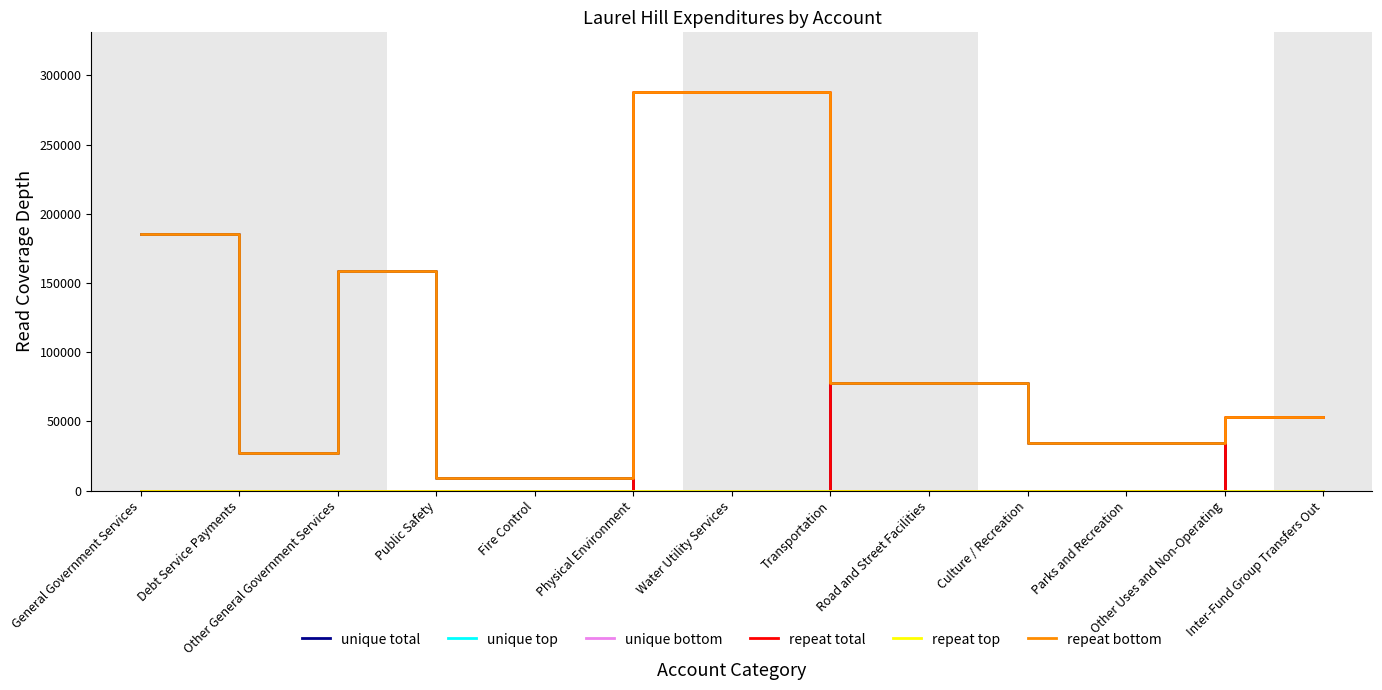

Does the chart display data point markers on the line(s)?

No